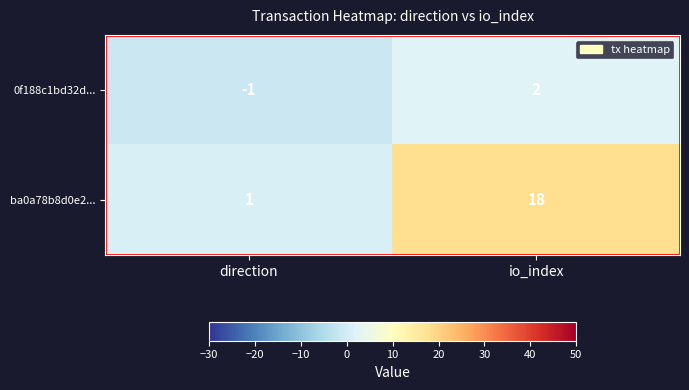

Between direction and io_index, which series saw the biggest shift?

ba0a78b8d0e2...